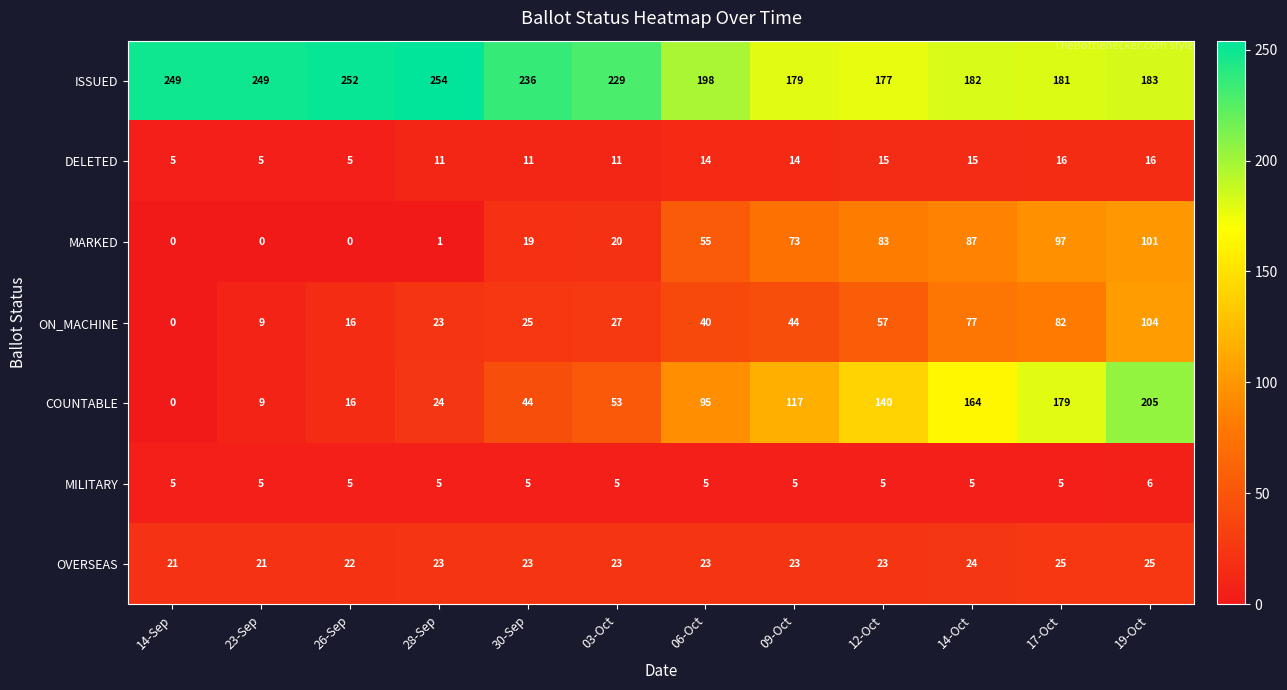

At which label does ON_MACHINE reach its minimum?

14-Sep